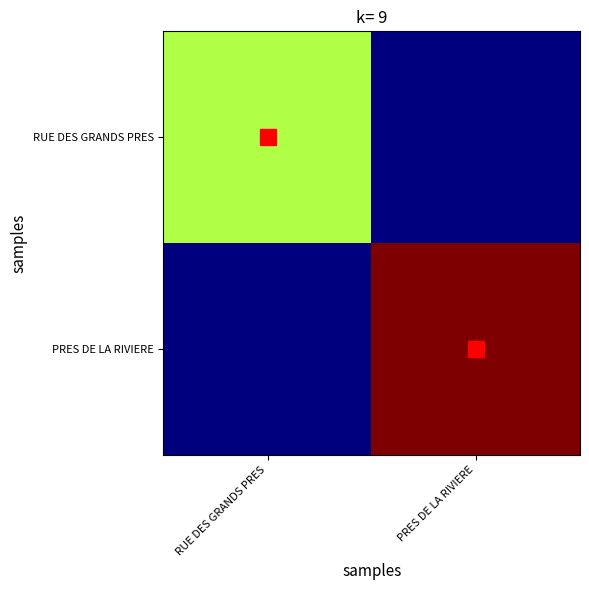

Between RUE DES GRANDS PRES and PRES DE LA RIVIERE, which is larger?

RUE DES GRANDS PRES